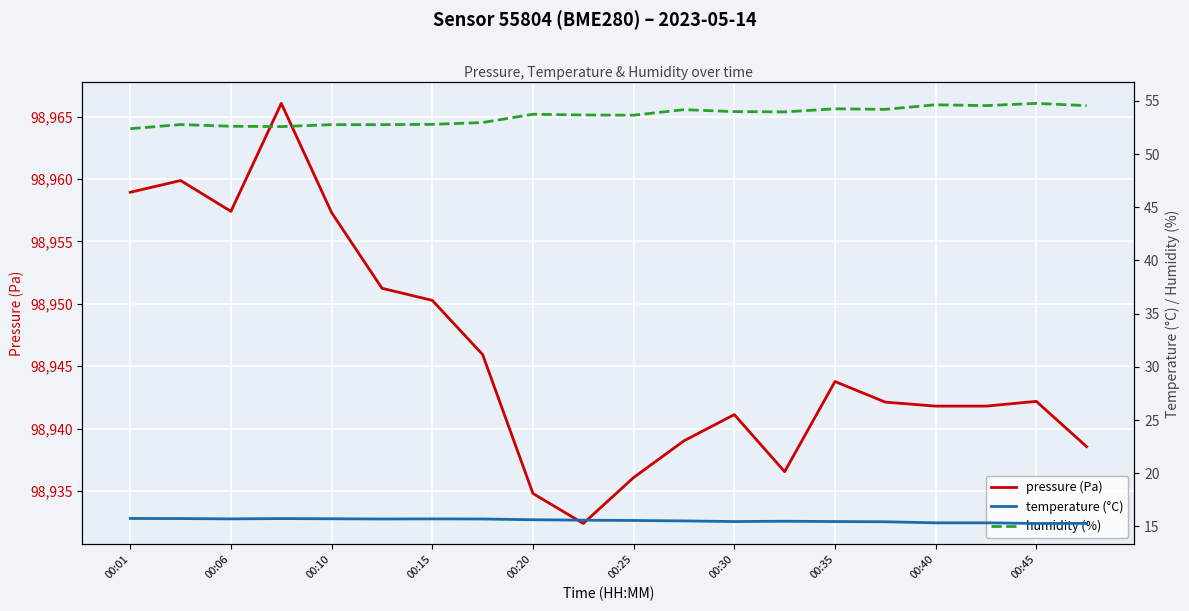

What is the highest value of the pressure (Pa) series?

98966.1